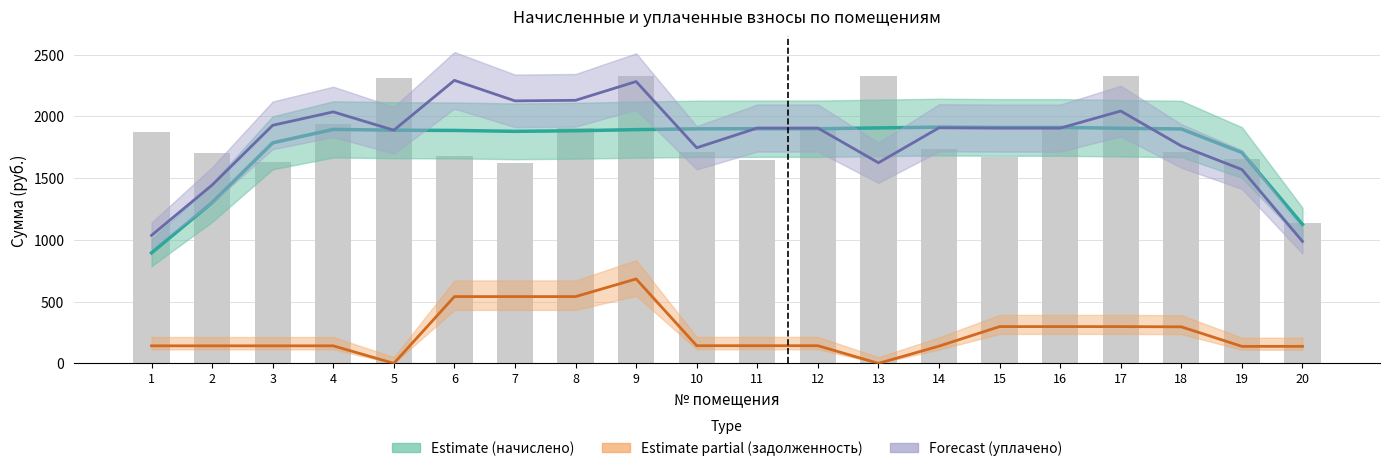

How many values in the начислено (сглаж.) series exceed 1895?

10